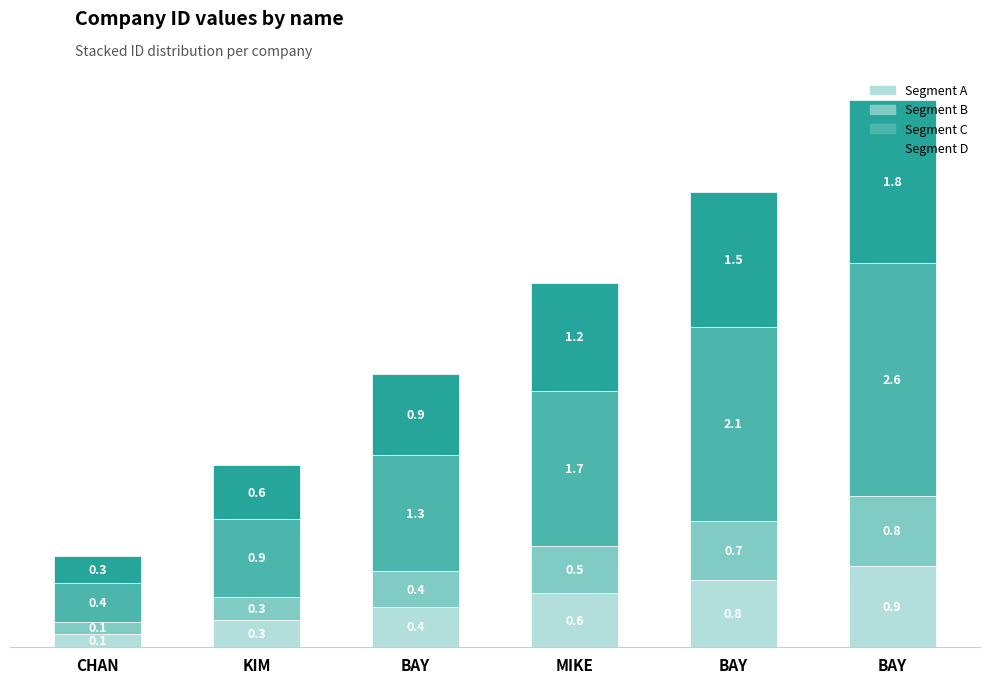

Are the bars grouped side by side (vs. stacked)?

No